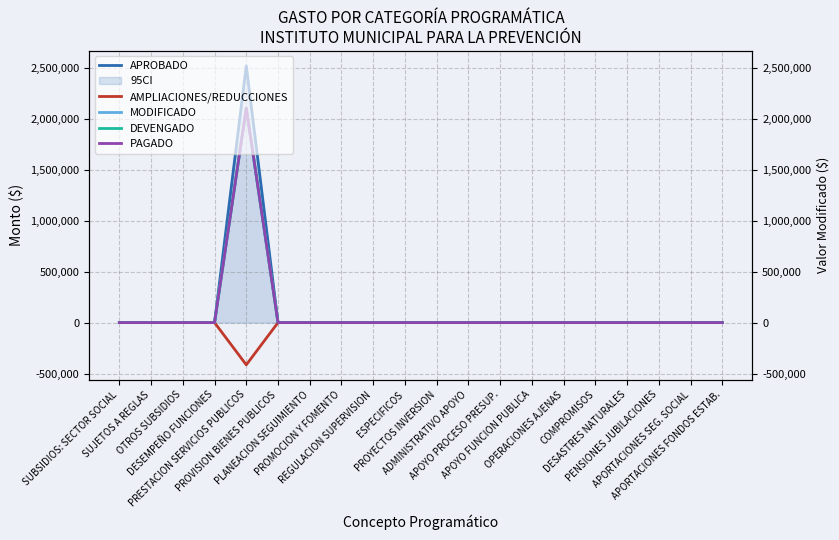

Reading left to right, extract all data points from this chart.

APROBADO: 0.0	0.0	0.0	0.0	2517442.0	0.0	0.0	0.0	0.0	0.0	0.0	0.0	0.0	0.0	0.0	0.0	0.0	0.0	0.0	0.0
AMPLIACIONES/REDUCCIONES: 0.0	0.0	0.0	0.0	-414249.1	0.0	0.0	0.0	0.0	0.0	0.0	0.0	0.0	0.0	0.0	0.0	0.0	0.0	0.0	0.0
MODIFICADO: 0.0	0.0	0.0	0.0	2103192.9	0.0	0.0	0.0	0.0	0.0	0.0	0.0	0.0	0.0	0.0	0.0	0.0	0.0	0.0	0.0
DEVENGADO: 0.0	0.0	0.0	0.0	2103192.9	0.0	0.0	0.0	0.0	0.0	0.0	0.0	0.0	0.0	0.0	0.0	0.0	0.0	0.0	0.0
PAGADO: 0.0	0.0	0.0	0.0	2103192.9	0.0	0.0	0.0	0.0	0.0	0.0	0.0	0.0	0.0	0.0	0.0	0.0	0.0	0.0	0.0